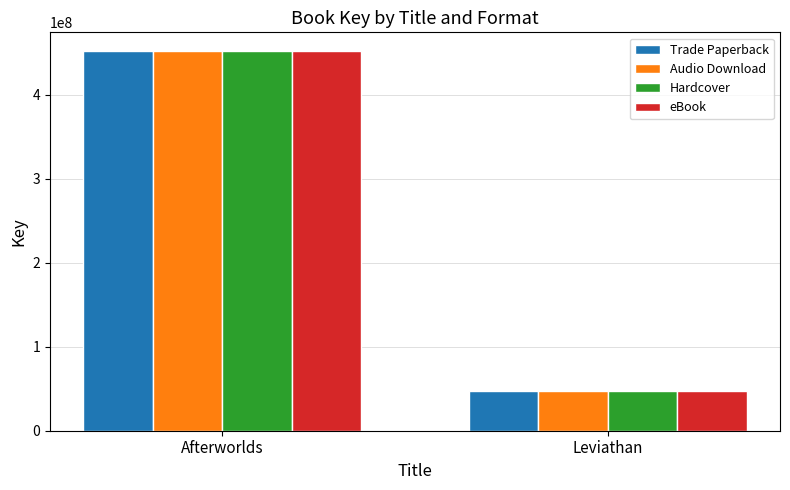

Read the Trade Paperback value at Leviathan.

47860103